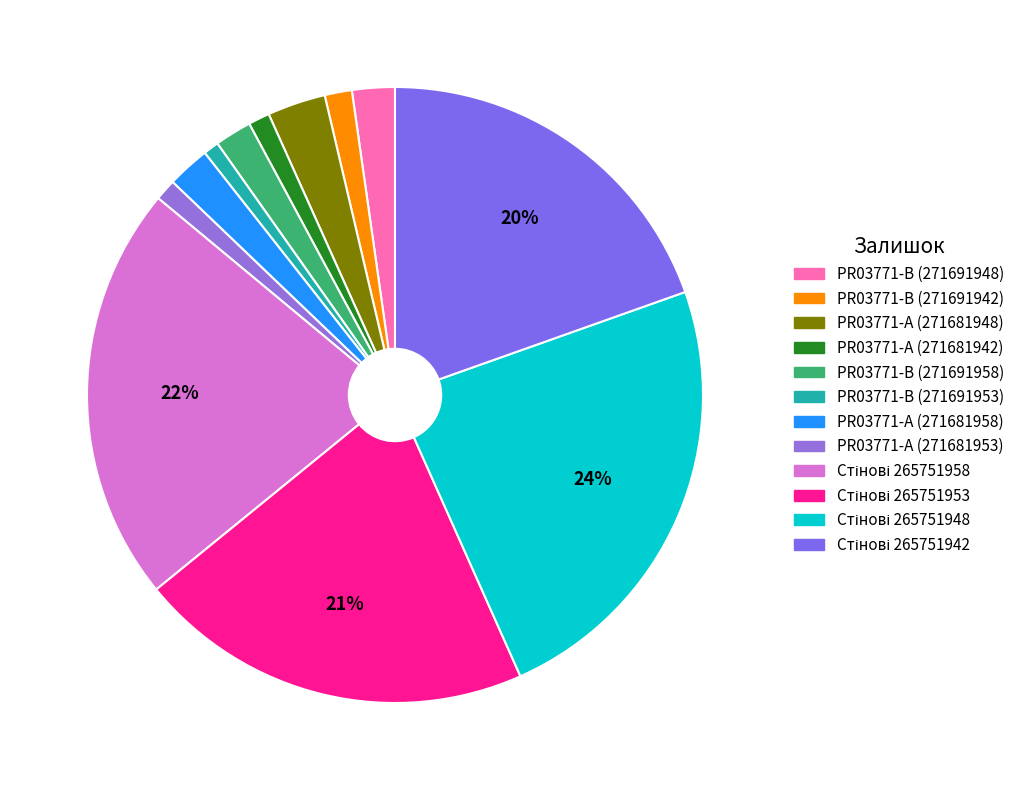

How many segments does this pie chart have?

12